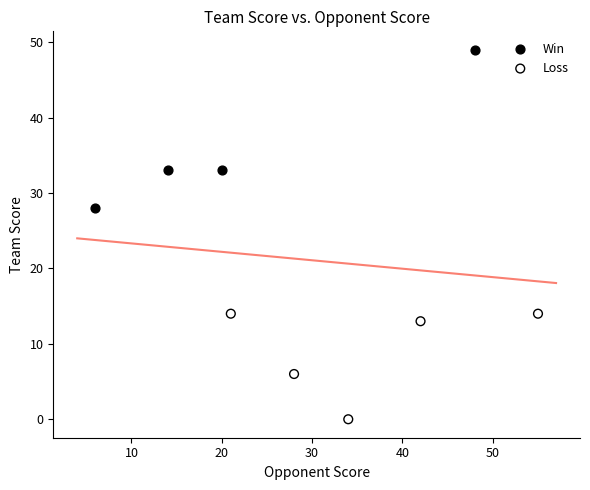

Which series has the widest spread of Y values?

Win